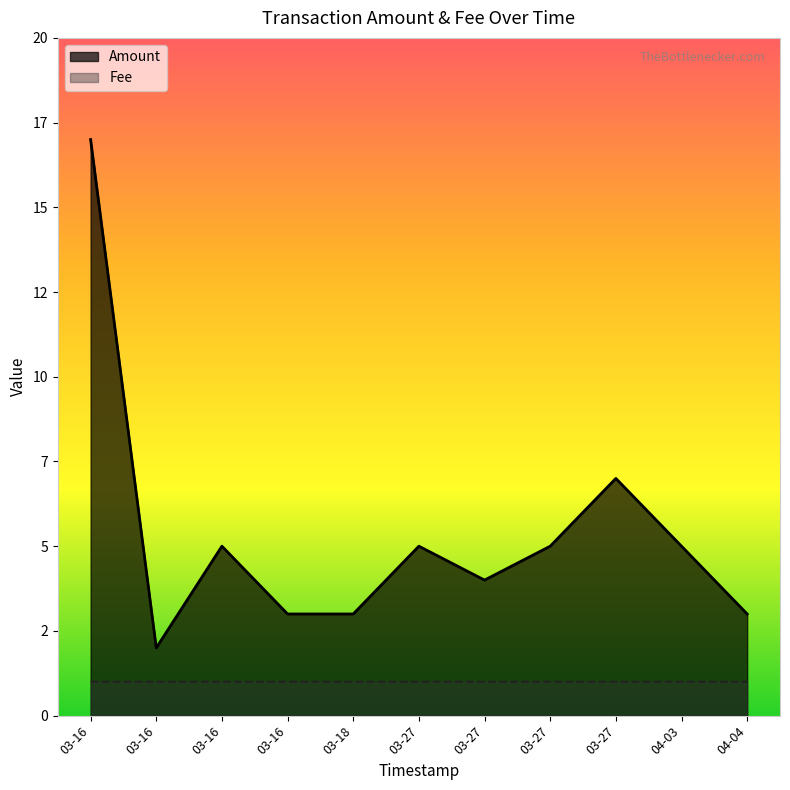

How many series are shown in this chart?

2